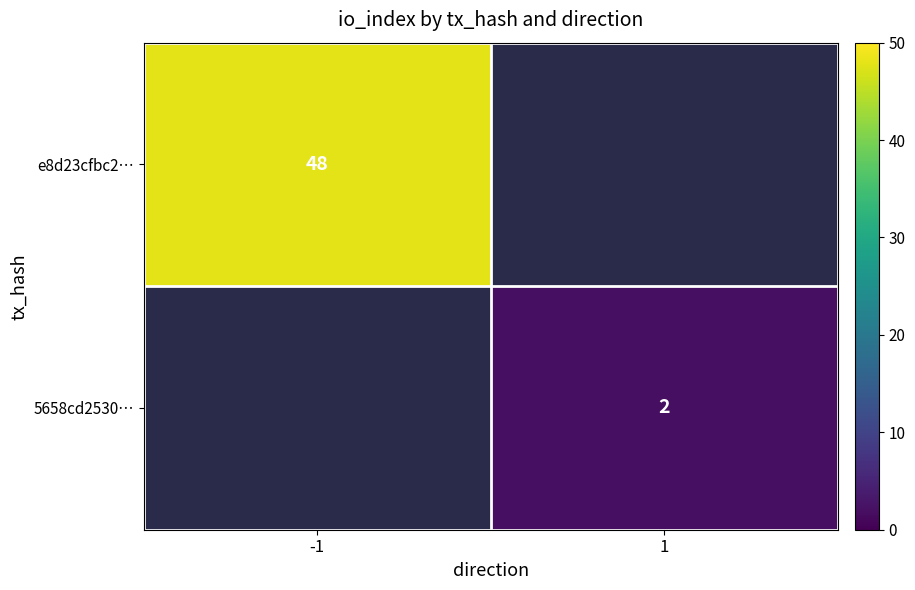

Between 1 and -1, which is larger?

-1